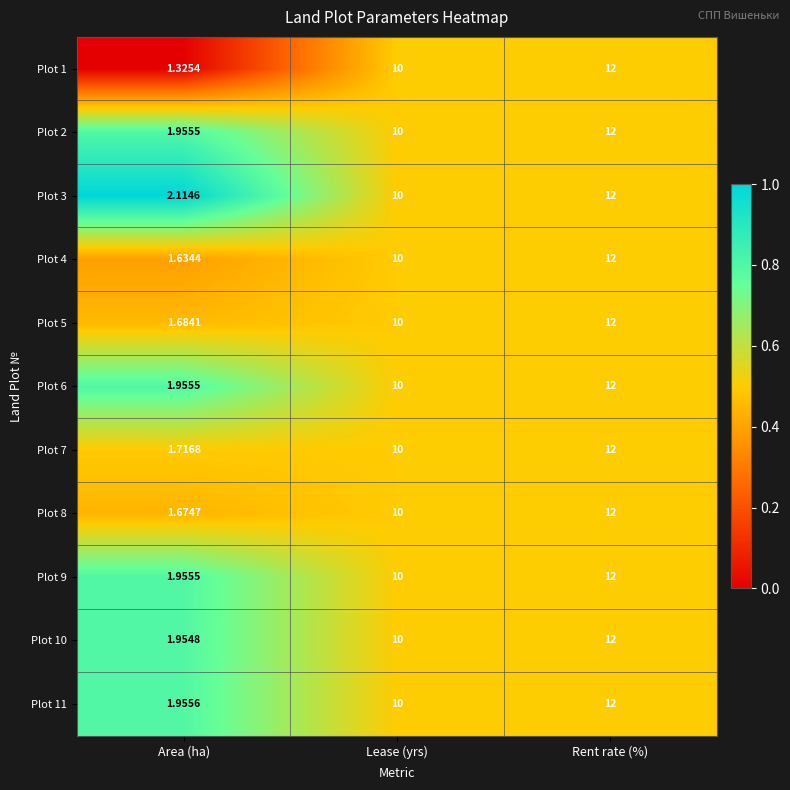

At which label is Plot 7 closest to 6?

Lease (yrs)